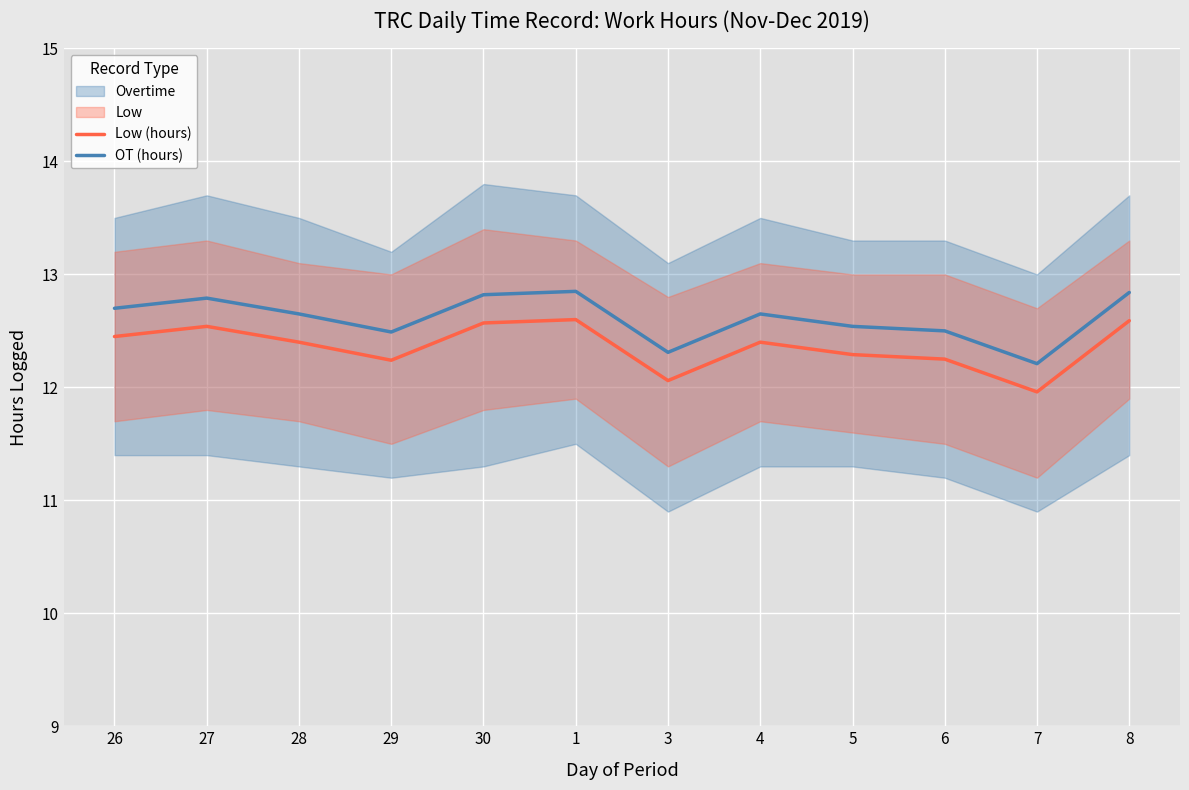

What is the value of the OT (hours) point at the 7th from the left?

12.3